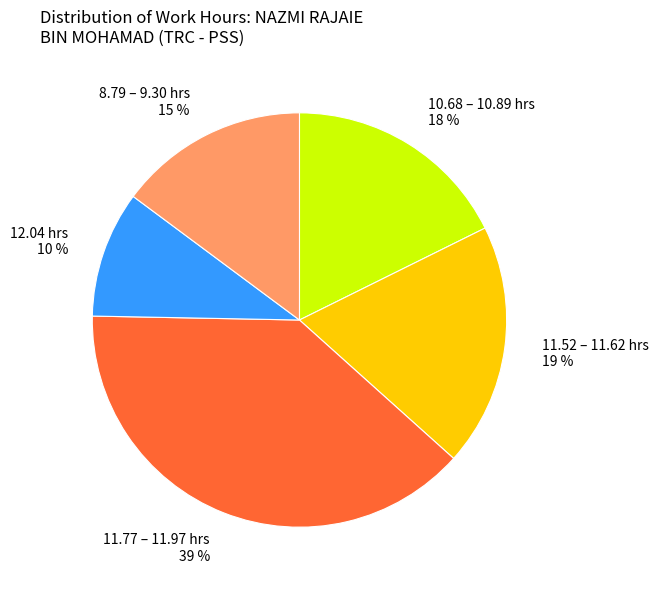

To the nearest percent, what is the difference between the largest and smallest slice percentages?

29%